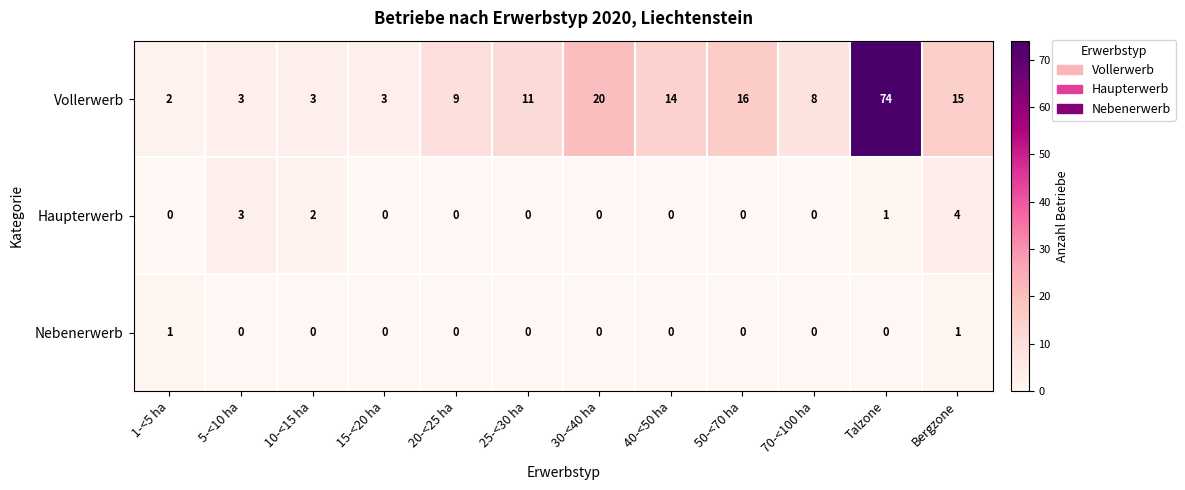

List the series in order of their peak value, highest first.

Vollerwerb, Haupterwerb, Nebenerwerb